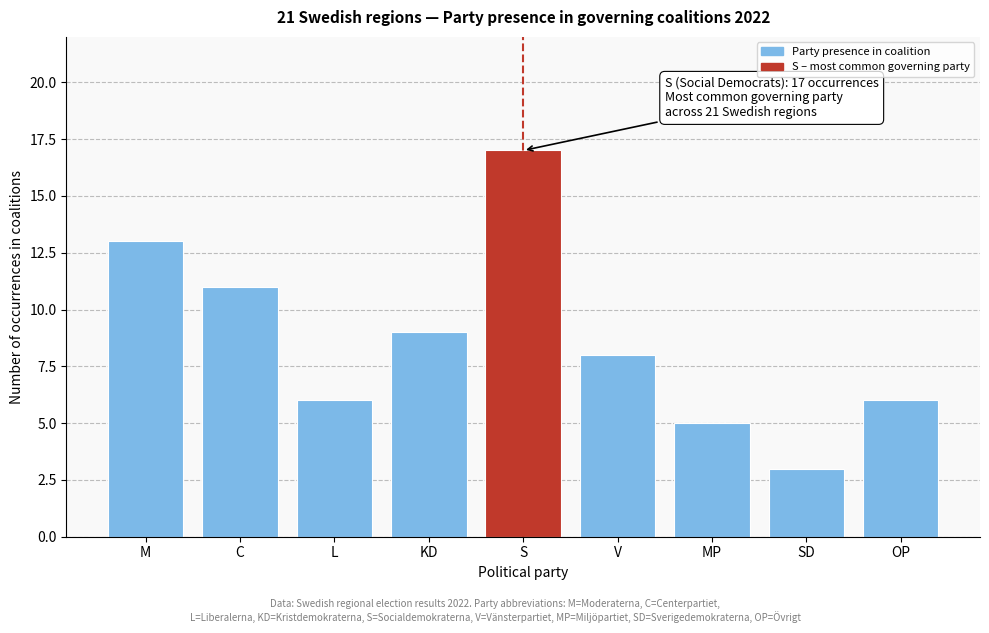

Reading left to right, extract all data points from this chart.

13	11	6	9	17	8	5	3	6